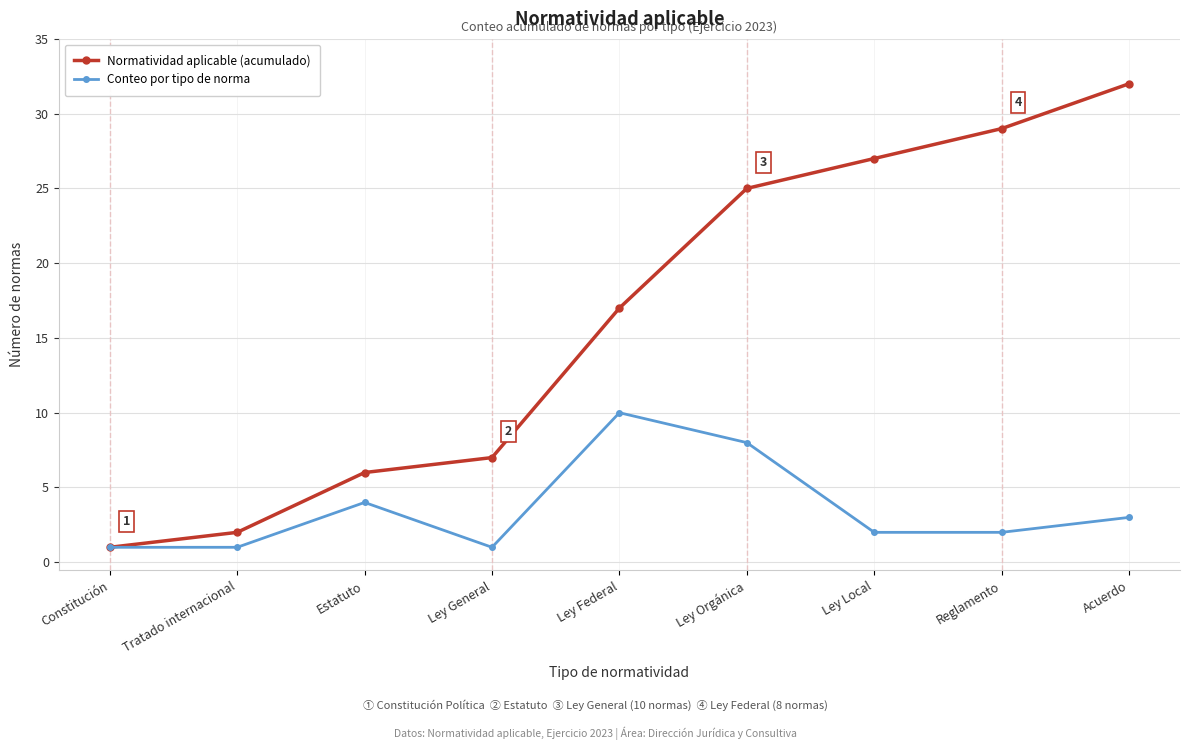

Is the value of Conteo por tipo de norma at Acuerdo greater than the value of Normatividad aplicable (acumulado) at Reglamento?

No